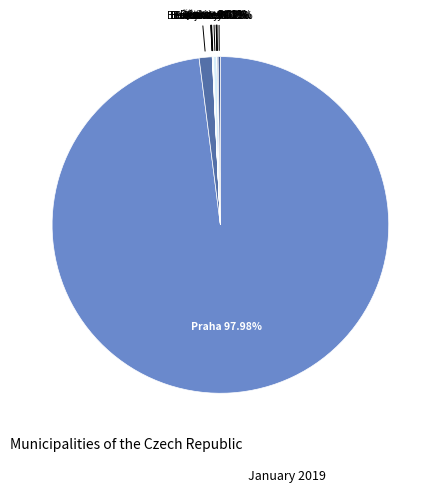

Which slice represents more than half of the pie?

Praha